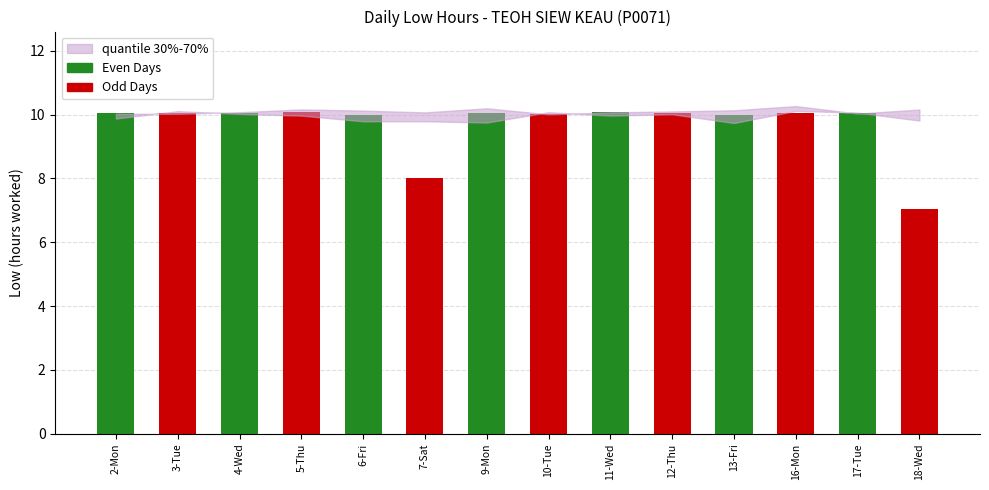

What is the label of the 2nd bar from the left?

4-Wed